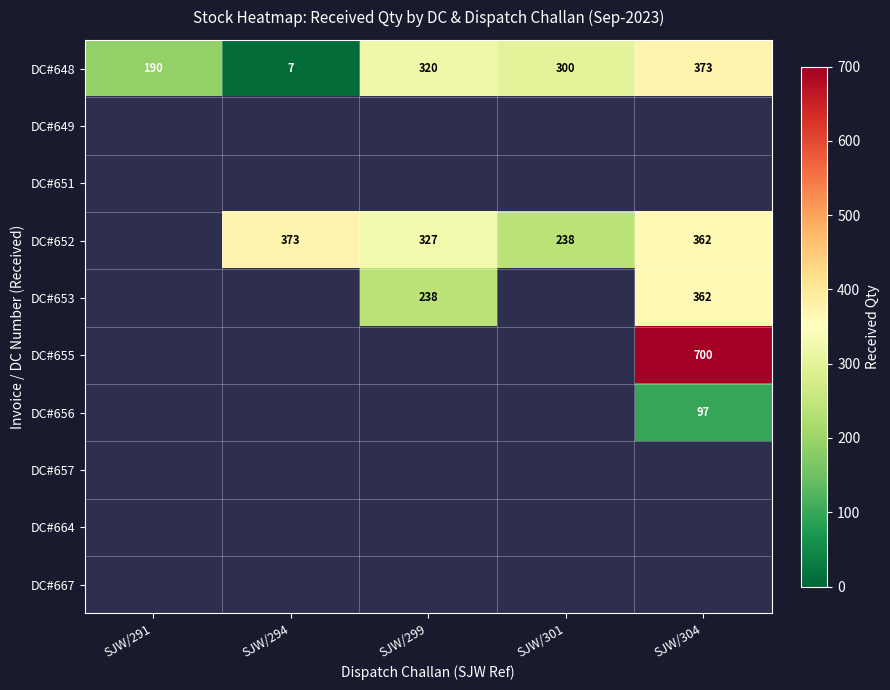

The DC#648 series shows 94 at SJW/299. True or false?

False